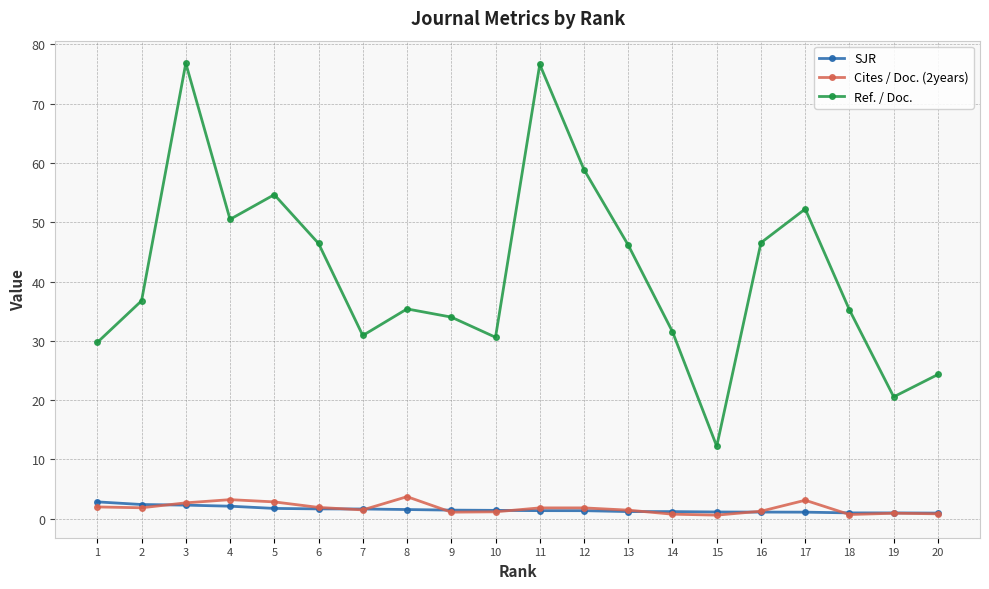

What is the lowest value of the SJR series?

1.0